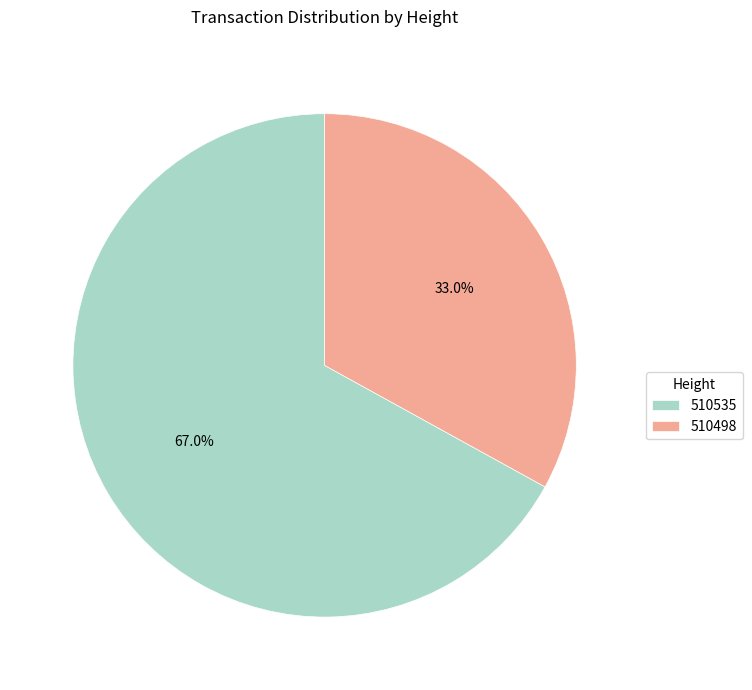

To the nearest percent, what is the combined percentage of 510535 and 510498?

100%